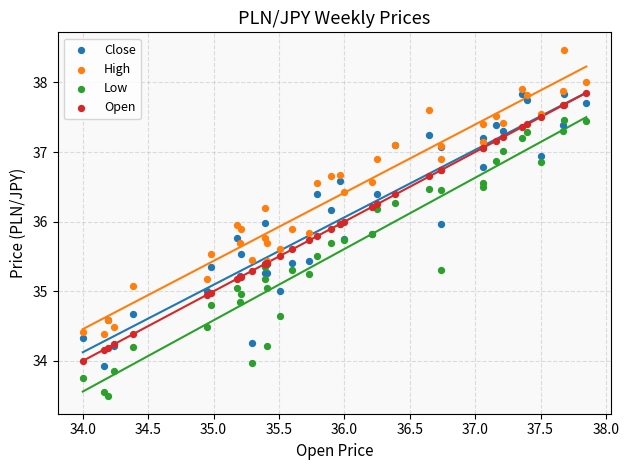

Which series reaches the maximum Y coordinate?

High